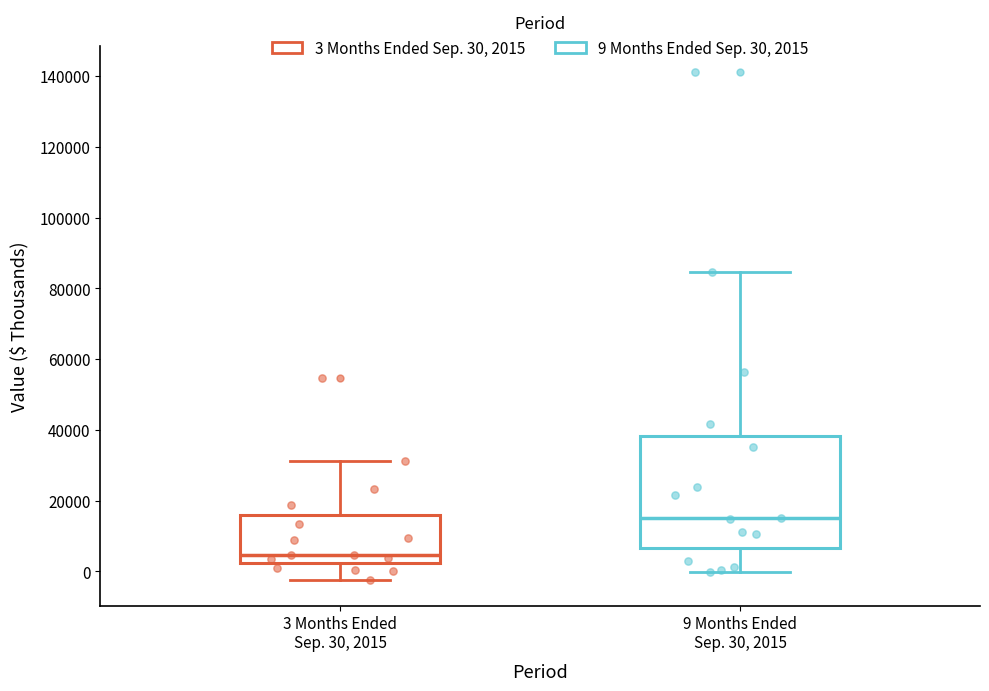

Which box's median line is the highest?

9 Months Ended Sep. 30, 2015